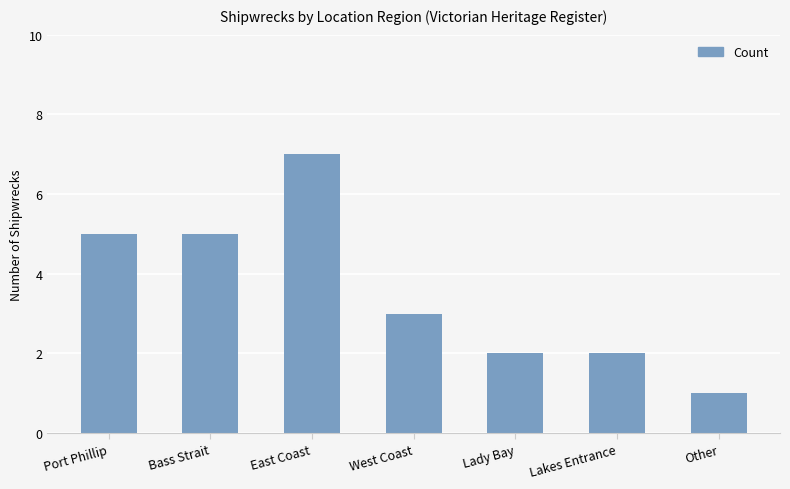

What is the smallest value displayed?

1